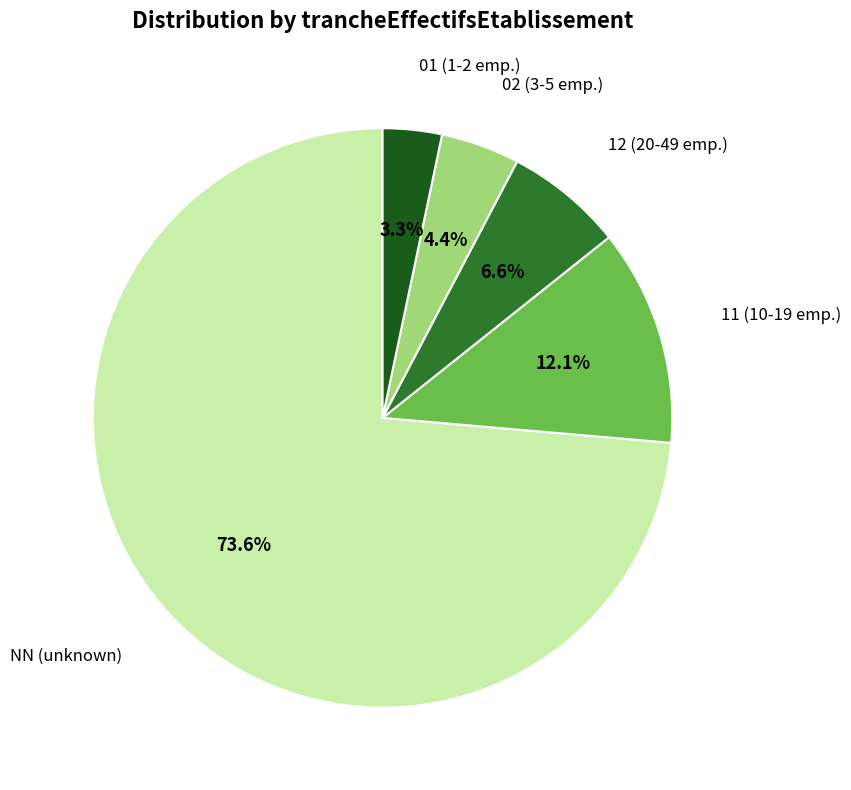

What is the largest slice in the pie chart?

NN